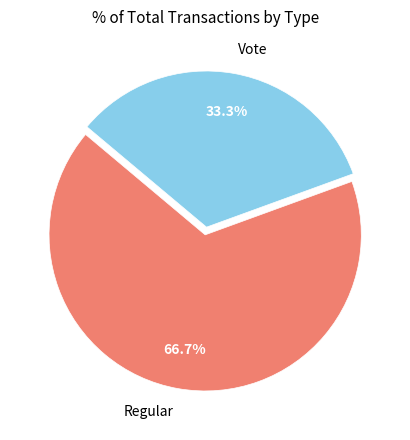

Approximately how many times larger is the value at Regular compared to Vote?

2.0